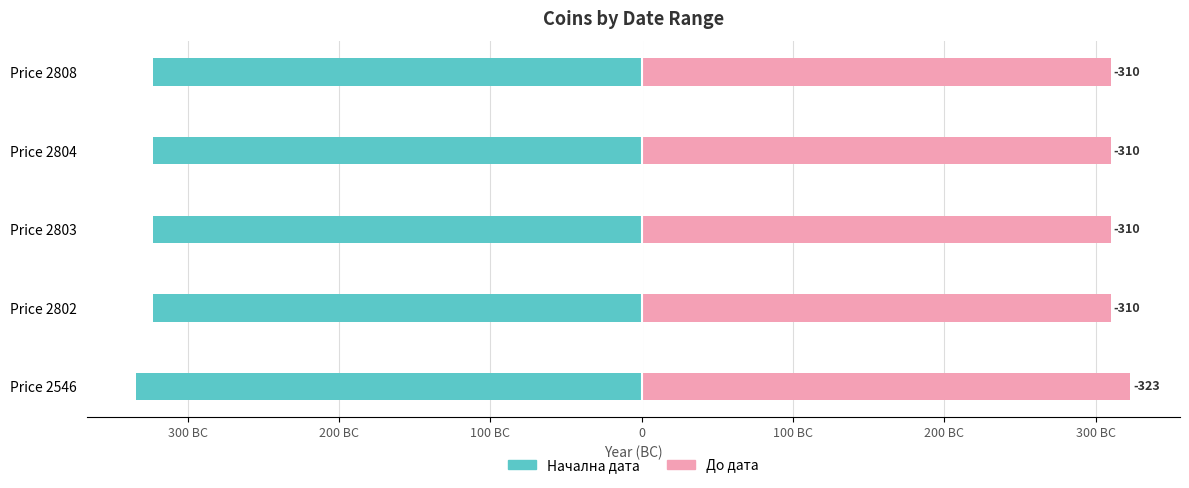

At Price 2803, list the series in order from largest to smallest.

До дата, Начална дата